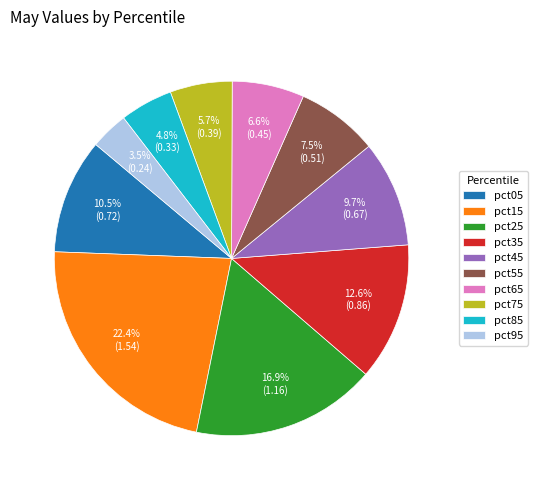

Is the sum of pct15 and pct85 greater than half?

No